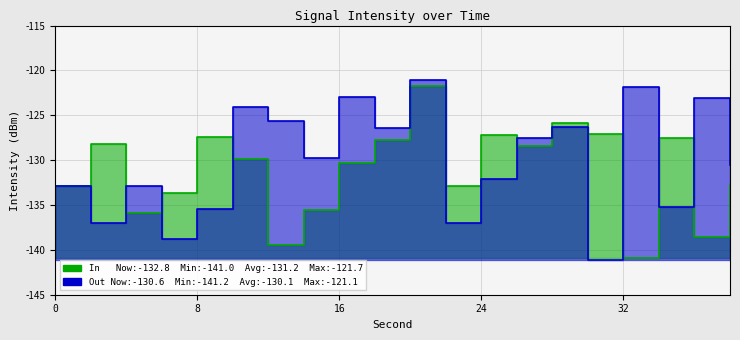

What is the difference between the maximum and minimum values in the Out series?

20.1